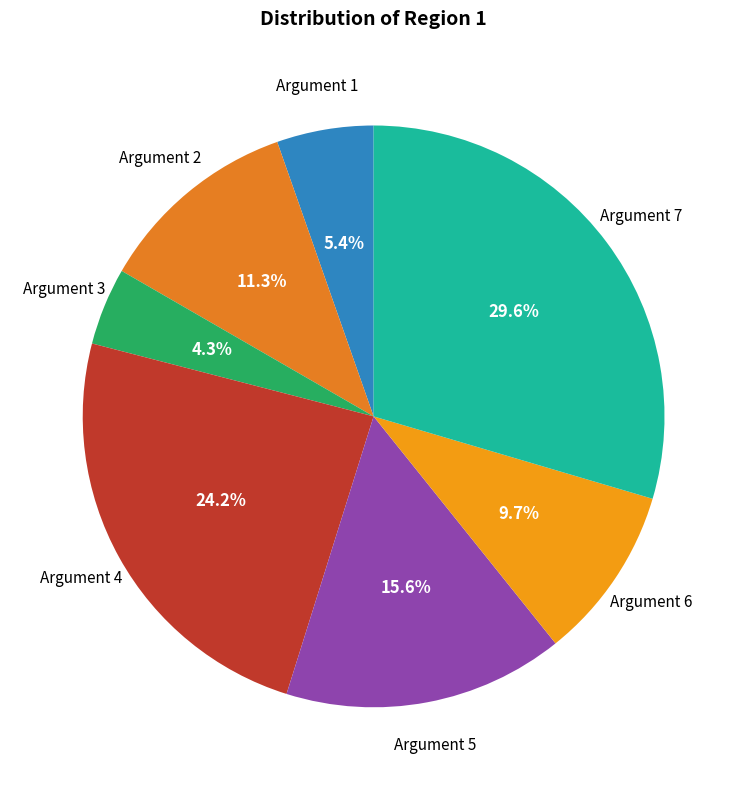

Is there a majority slice in this chart?

No